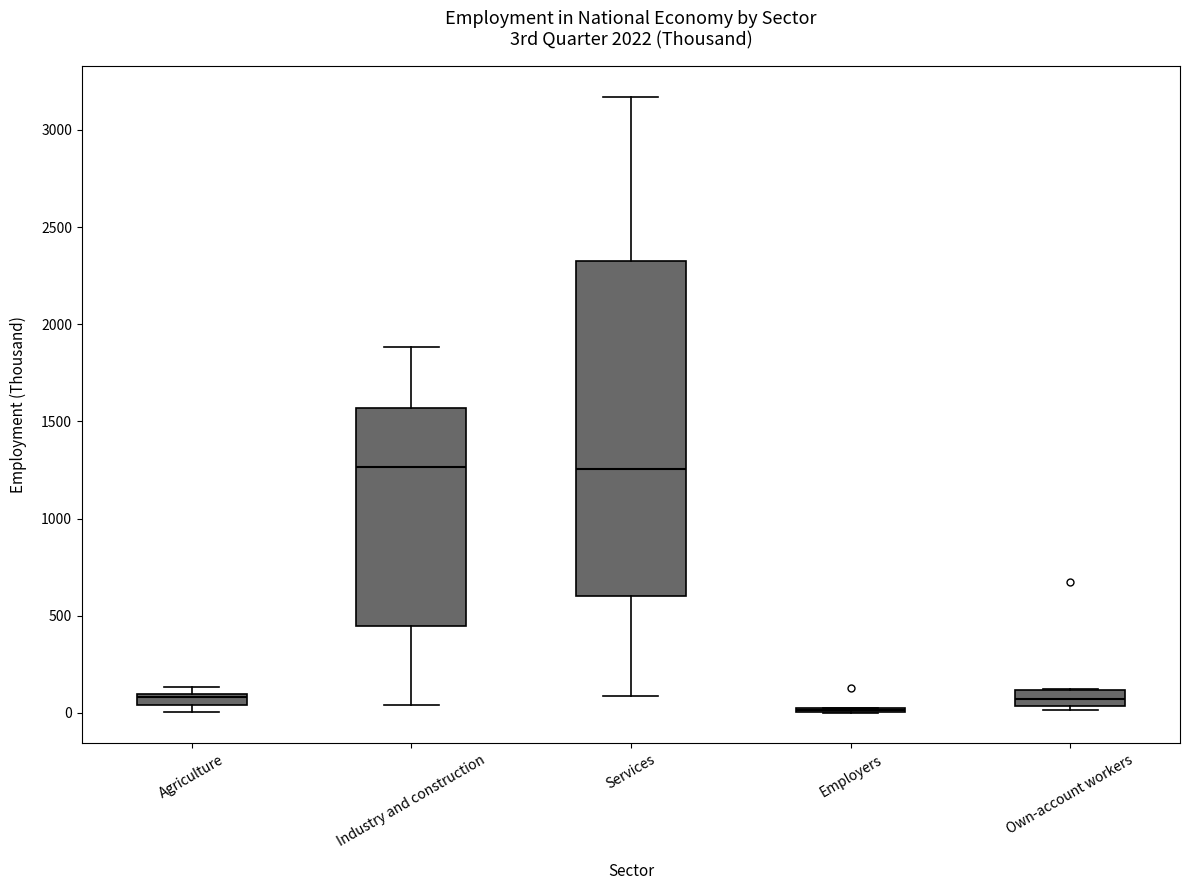

Which box is the tallest, from its lower edge to its upper edge?

Services